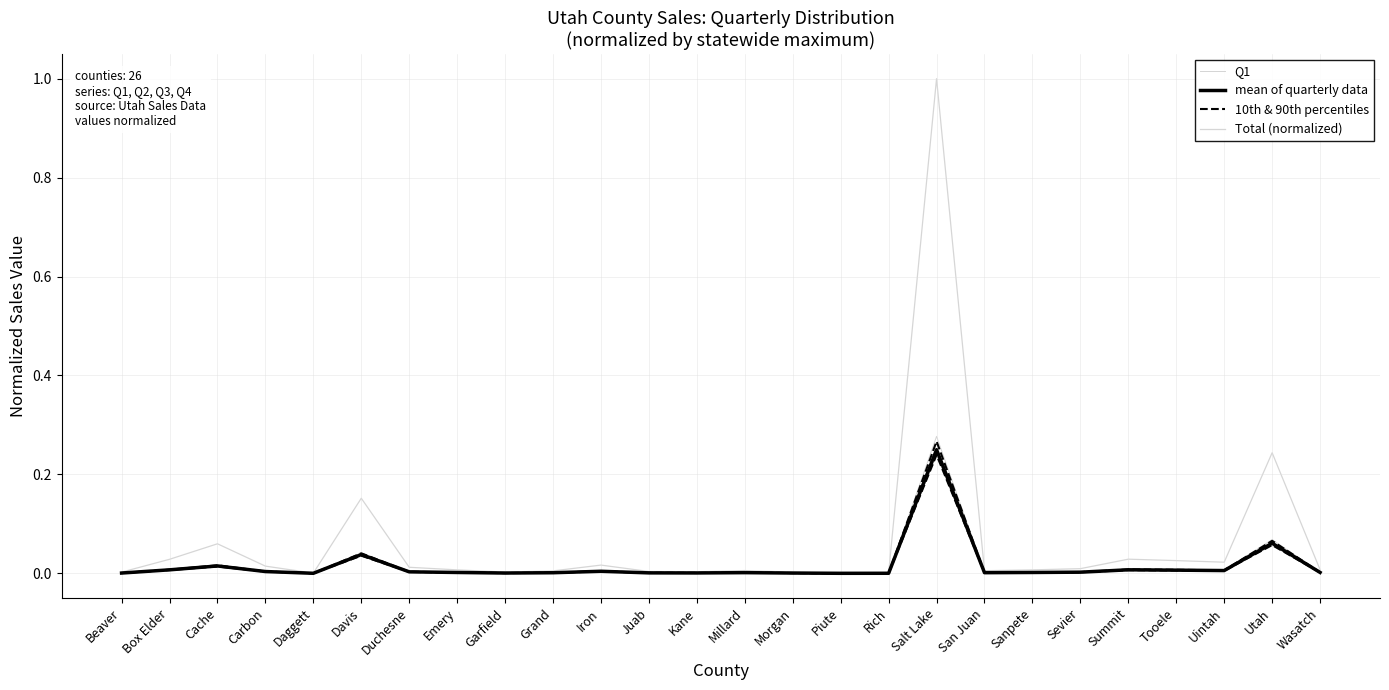

Which category has the highest value across all series?

Salt Lake